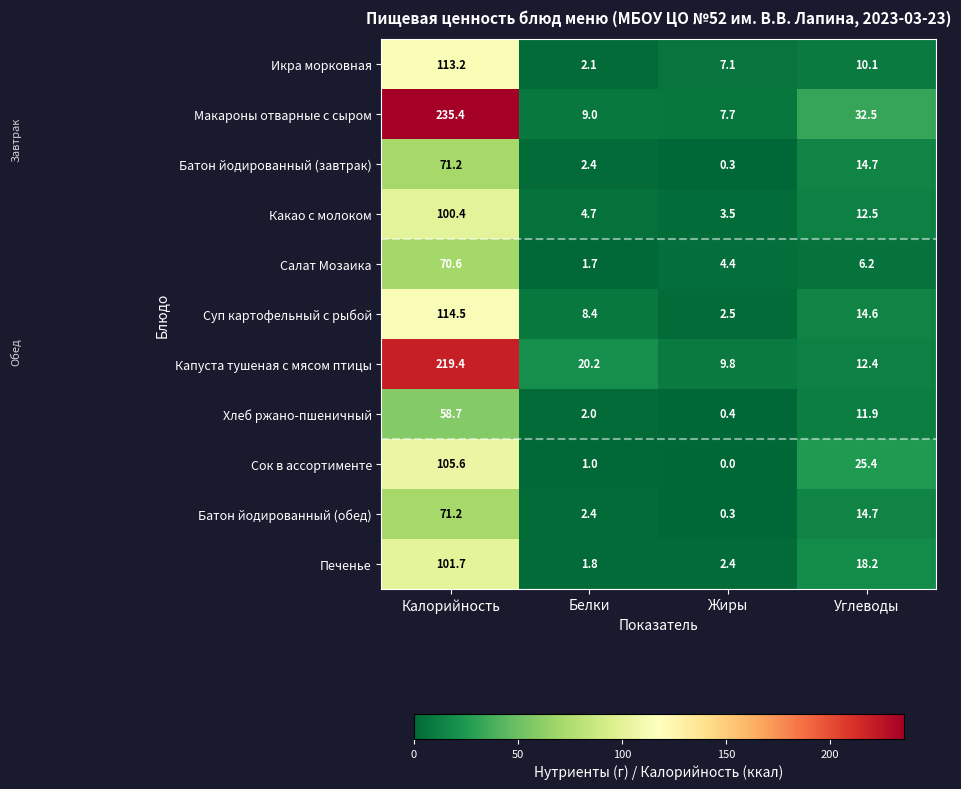

Which series has the largest total across all categories?

Макароны отварные с сыром